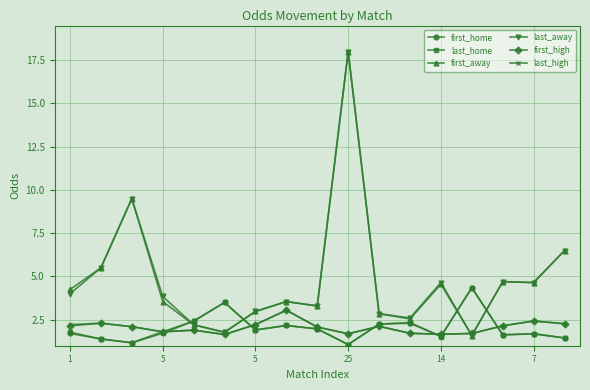

True or false: first_away has more than 0 interior local peaks.

True